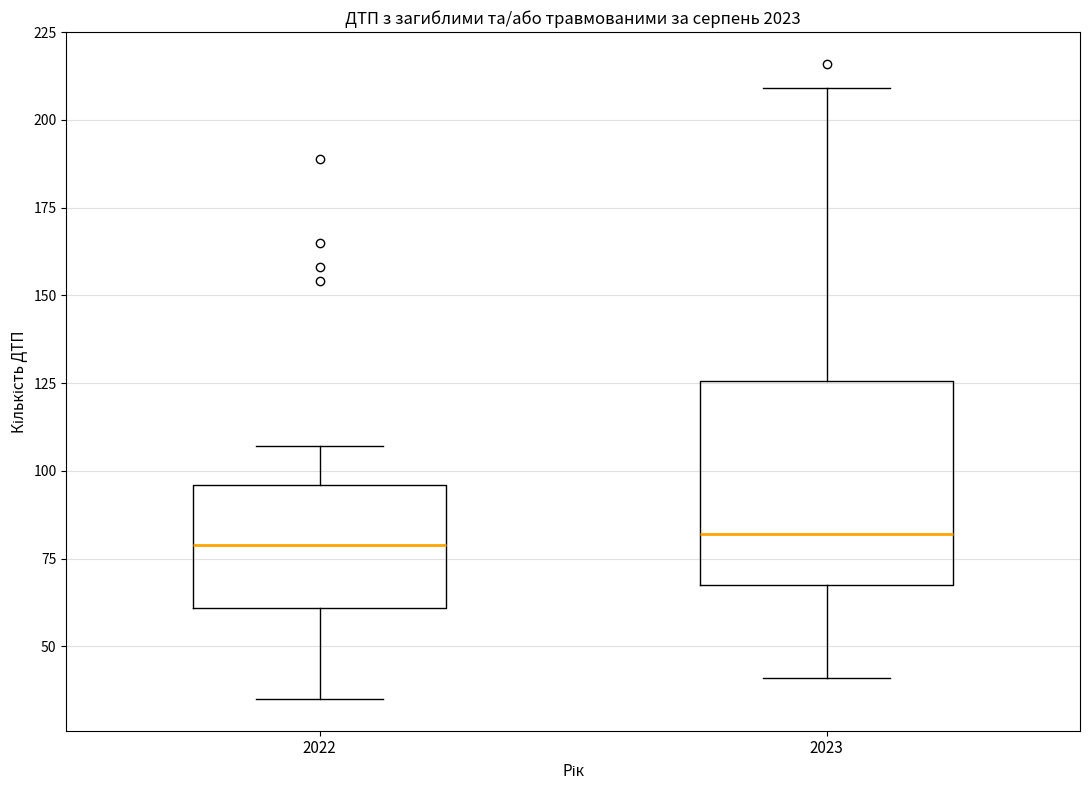

Reading left to right, read every box against the y-axis: the position of its median line, the range the box covers, and the ends of its whiskers. The values are not printed on the chart, so give them approximately, as read against the axis.

2022: median 80, box 60 to 95, whiskers 35 to 105
2023: median 80, box 70 to 125, whiskers 40 to 210